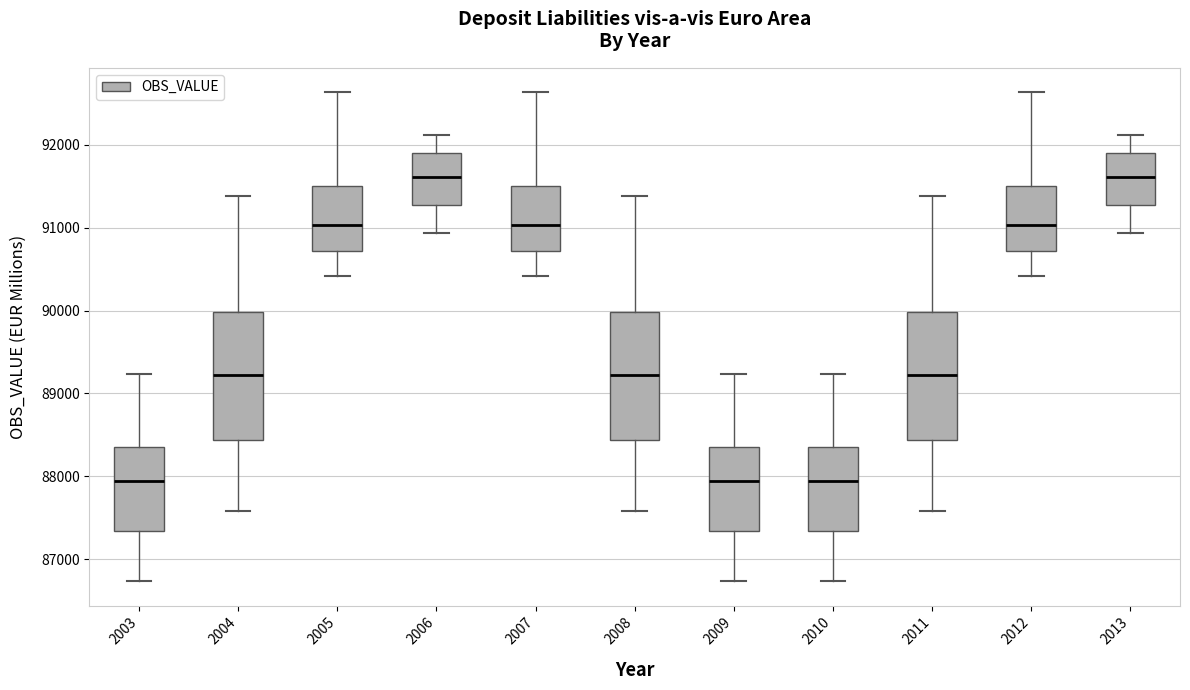

Reading left to right, transcribe this box plot: for each box, give where its median line is, the range the box spans, and where its two whiskers end, as read against the y-axis. The values are not printed on the chart, so give them approximately, as read against the axis.

2003: median 87900, box 87300 to 88400, whiskers 86700 to 89200
2004: median 89200, box 88400 to 90000, whiskers 87600 to 91400
2005: median 91000, box 90700 to 91500, whiskers 90400 to 92600
2006: median 91600, box 91300 to 91900, whiskers 90900 to 92100
2007: median 91000, box 90700 to 91500, whiskers 90400 to 92600
2008: median 89200, box 88400 to 90000, whiskers 87600 to 91400
2009: median 87900, box 87300 to 88400, whiskers 86700 to 89200
2010: median 87900, box 87300 to 88400, whiskers 86700 to 89200
2011: median 89200, box 88400 to 90000, whiskers 87600 to 91400
2012: median 91000, box 90700 to 91500, whiskers 90400 to 92600
2013: median 91600, box 91300 to 91900, whiskers 90900 to 92100